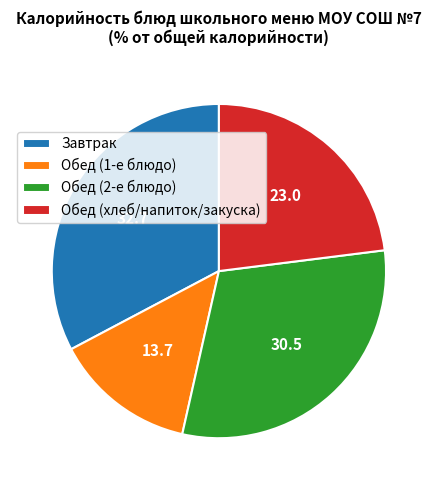

Is it true that Обед (хлеб/напиток/закуска) is 9% of the pie?

False